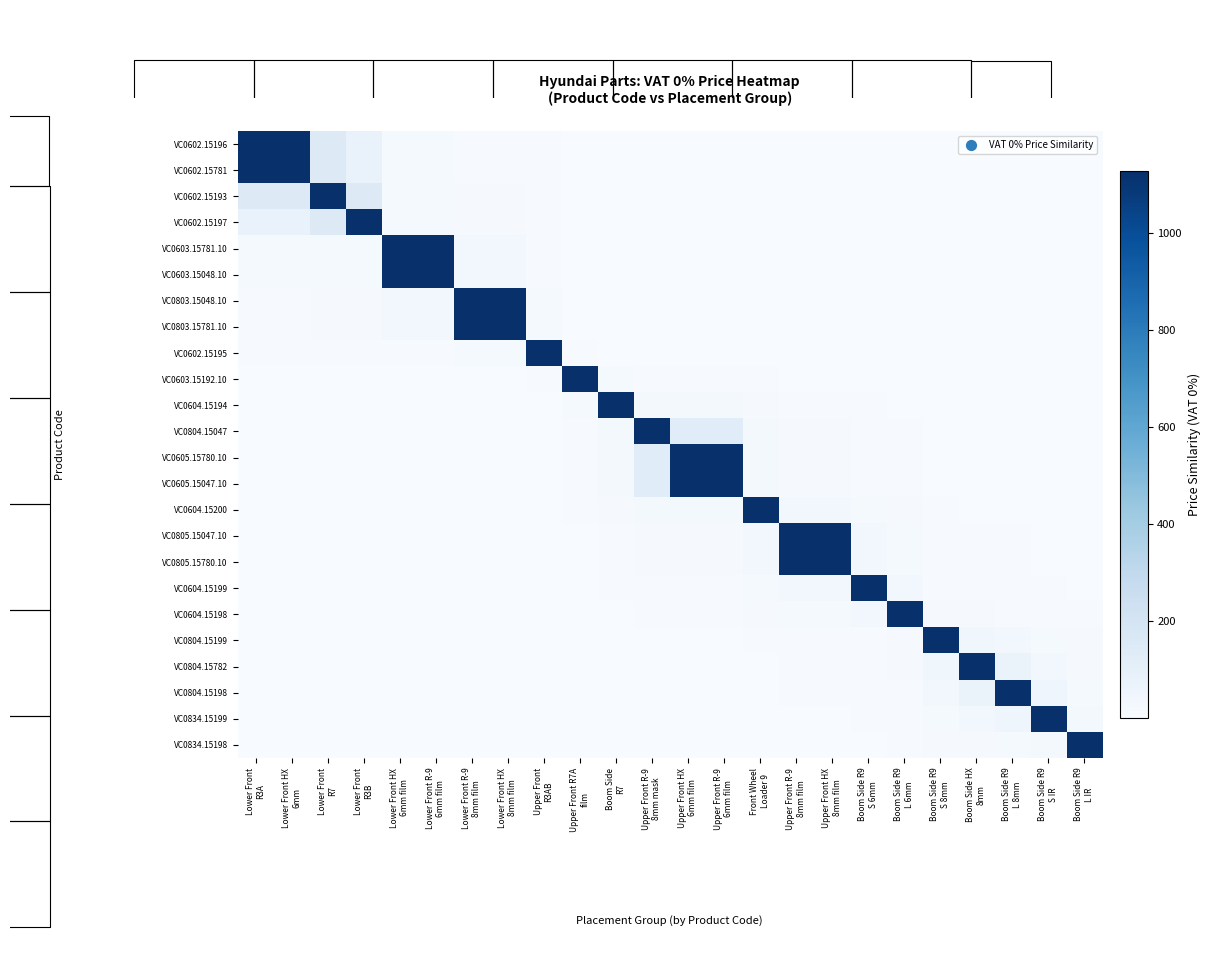

What is the maximum value shown in the chart?

1125.7